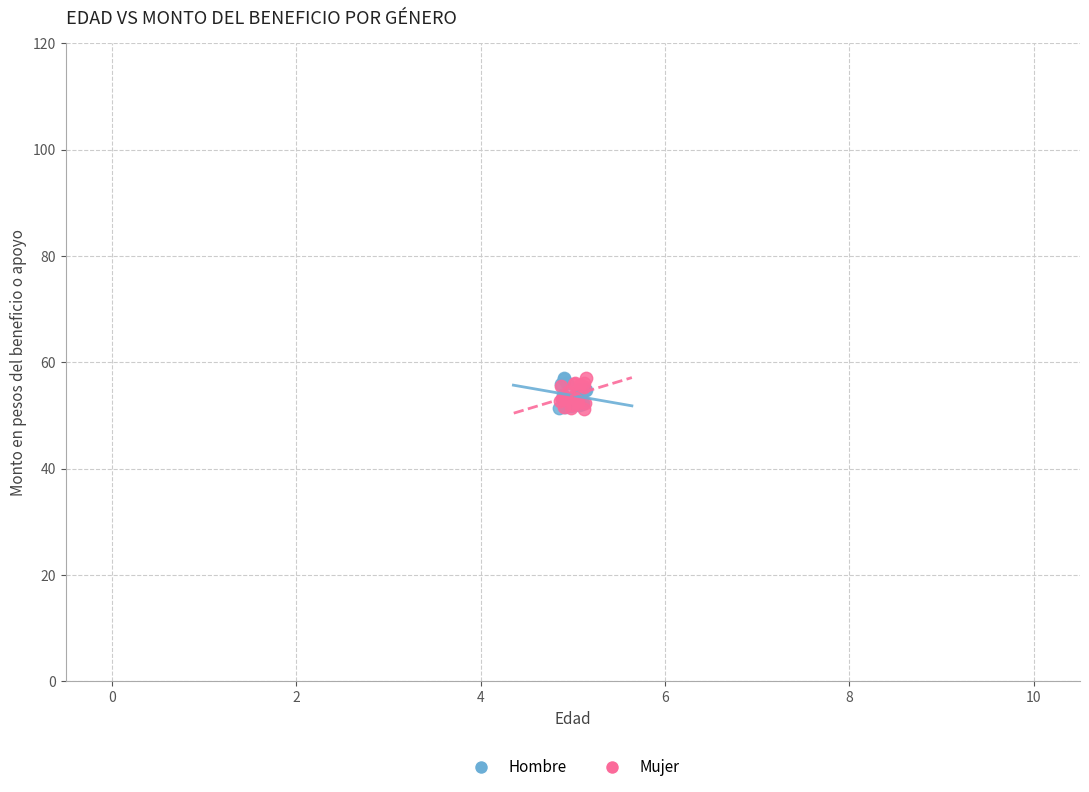

What are all the series names shown in the legend?

Hombre, Mujer